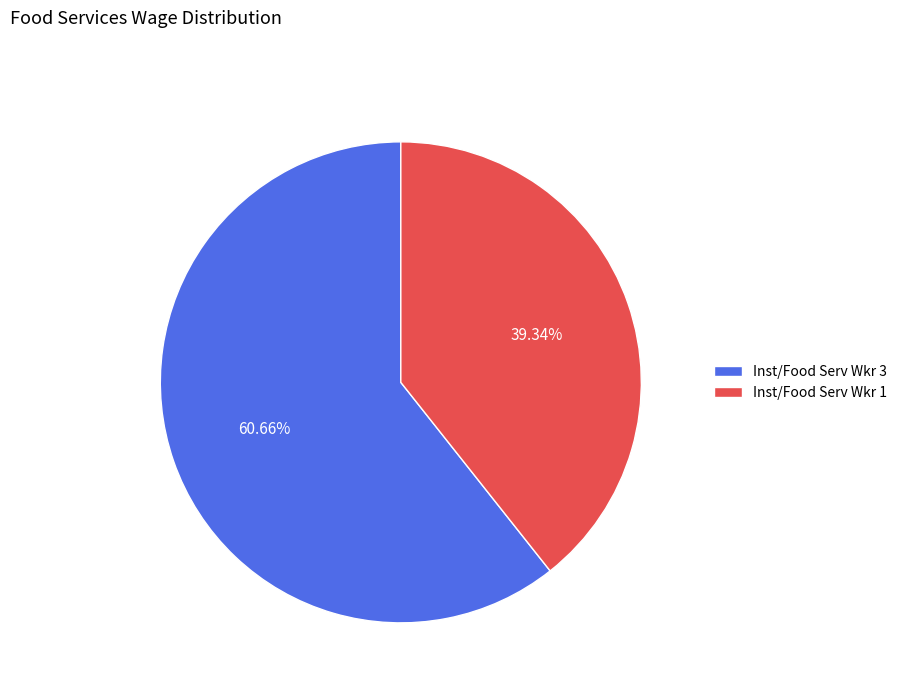

What is the largest slice in the pie chart?

Inst/Food Serv Wkr 3